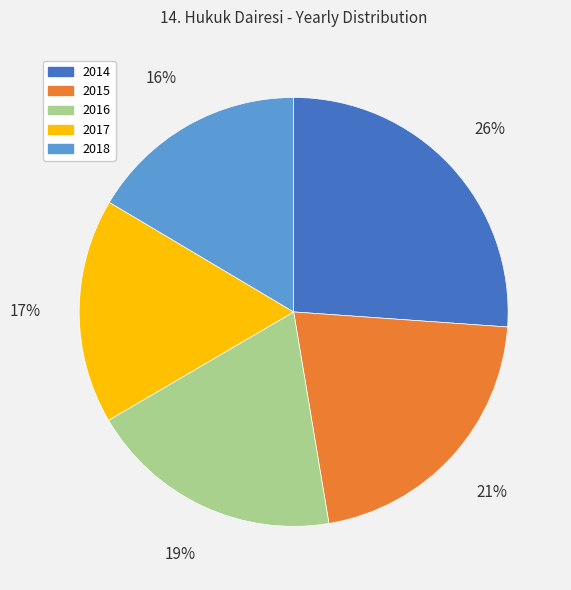

To the nearest percent, what portion does 2017 represent?

17%